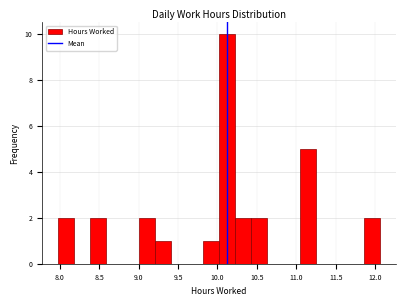

Reading left to right, list every bar in this chart as the range it spans on the x-axis followed by its height. Neither the bar edges nor the heights are printed on the chart, so give them approximately, as read against the axes.

8.00 to 8.20: 2
8.20 to 8.40: 0
8.40 to 8.60: 2
8.60 to 8.80: 0
8.80 to 9.00: 0
9.00 to 9.20: 2
9.20 to 9.40: 1
9.40 to 9.60: 0
9.60 to 9.80: 0
9.80 to 10.00: 1
10.00 to 10.20: 10
10.20 to 10.45: 2
10.45 to 10.65: 2
10.65 to 10.85: 0
10.85 to 11.05: 0
11.05 to 11.25: 5
11.25 to 11.45: 0
11.45 to 11.65: 0
11.65 to 11.85: 0
11.85 to 12.05: 2